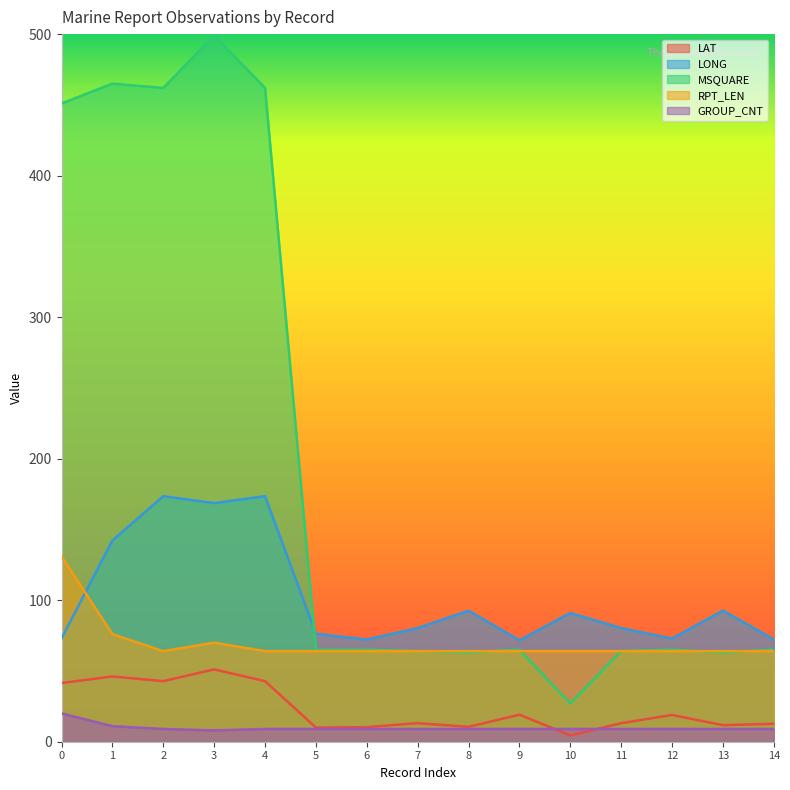

In GROUP_CNT, how many points are lower than both neighbors (excluding endpoints)?

1